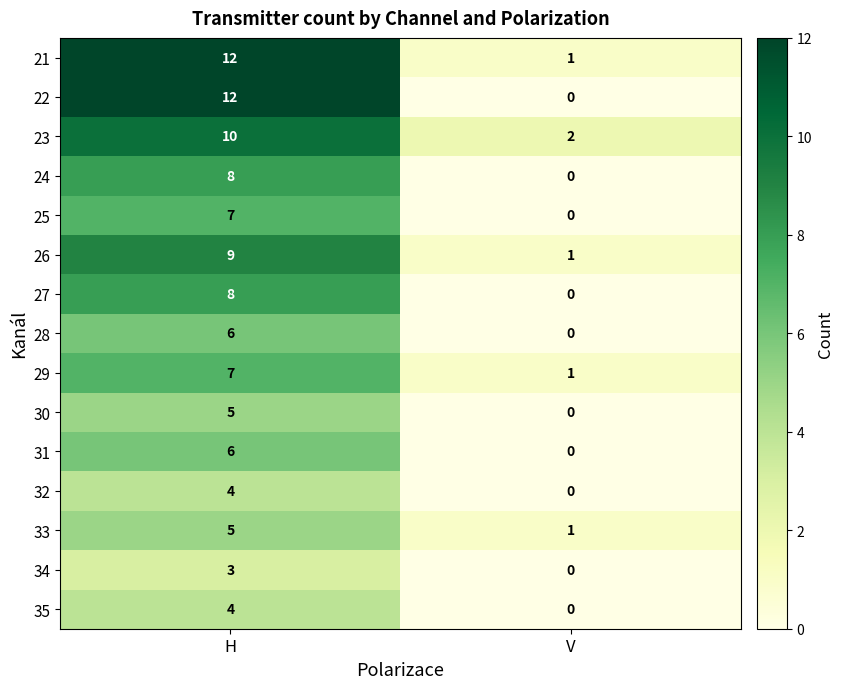

Reading left to right, transcribe all the data shown in this chart.

21: H=12	V=1
22: H=12	V=0
23: H=10	V=2
24: H=8	V=0
25: H=7	V=0
26: H=9	V=1
27: H=8	V=0
28: H=6	V=0
29: H=7	V=1
30: H=5	V=0
31: H=6	V=0
32: H=4	V=0
33: H=5	V=1
34: H=3	V=0
35: H=4	V=0